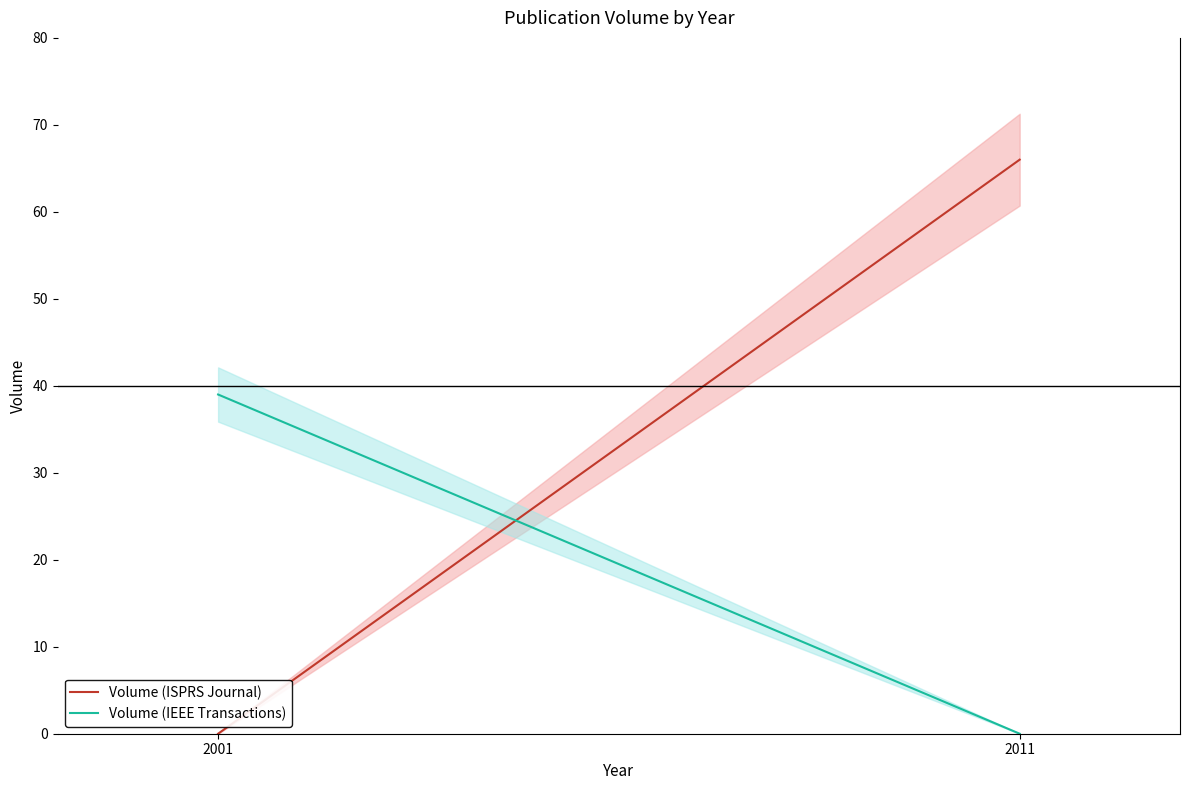

How many Volume (IEEE Transactions) values are between 0 and 39?

2